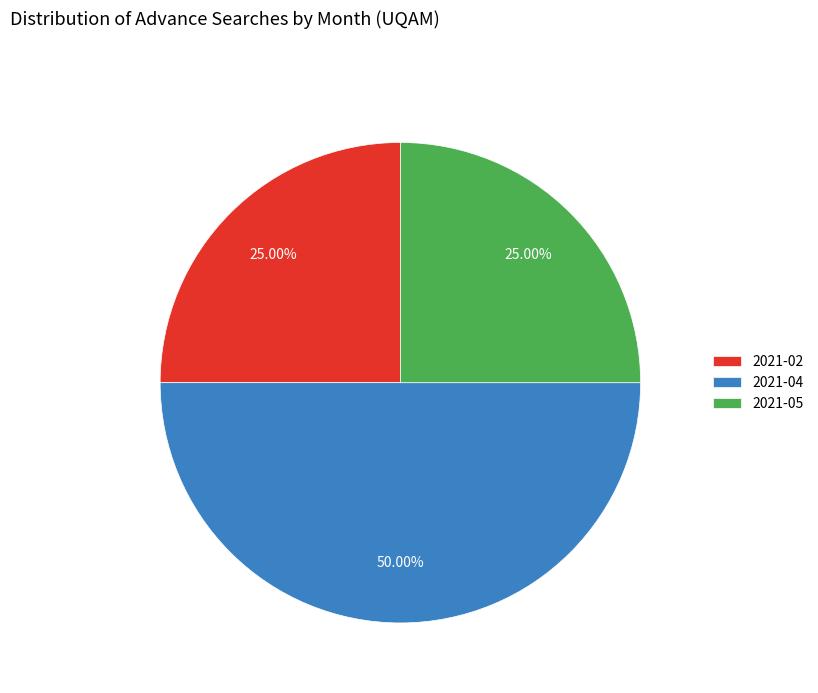

Does 2021-02 represent more than half of the total?

No